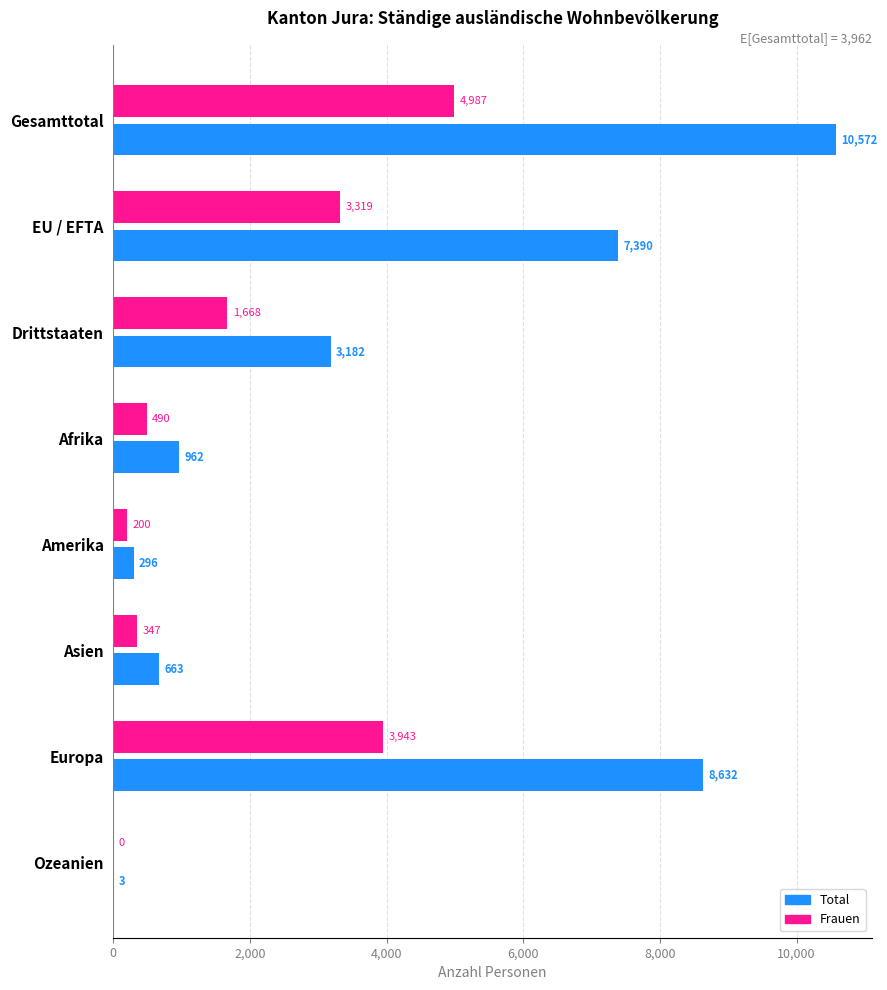

Is the value of Total at Ozeanien greater than the value of Frauen at EU / EFTA?

No